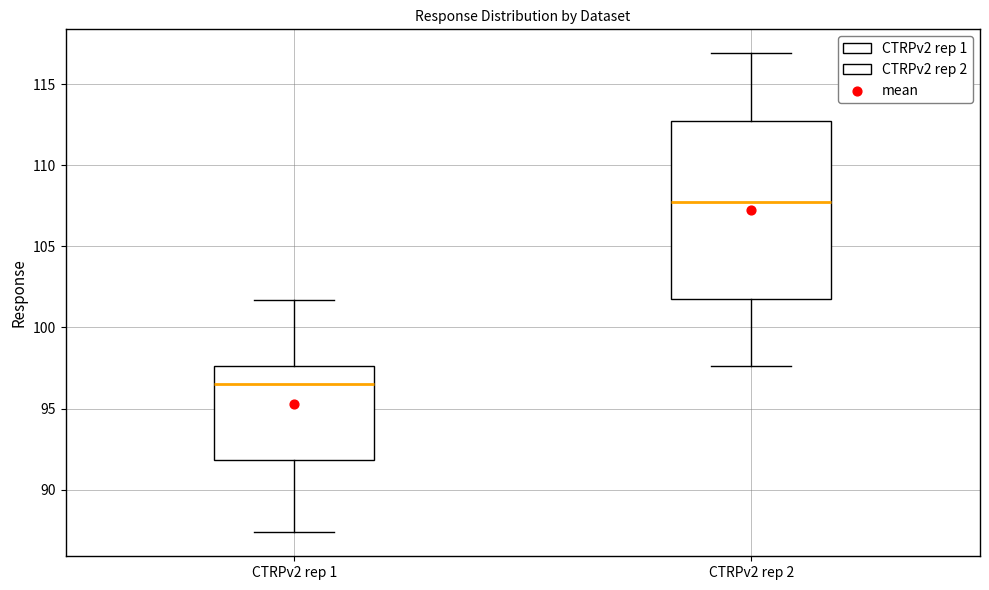

Where is the upper edge of the box for CTRPv2 rep 1 on the y-axis? The values are not printed on the chart, so give them approximately, as read against the axis.

97.5